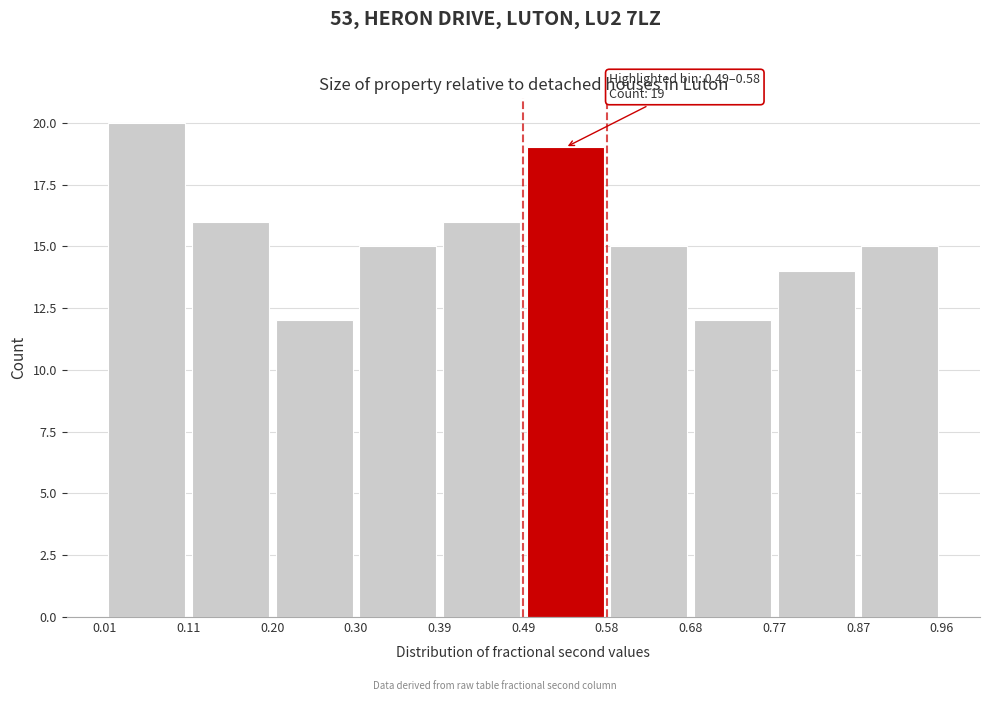

Over which range of the x-axis is the bar tallest?

0.01 to 0.11